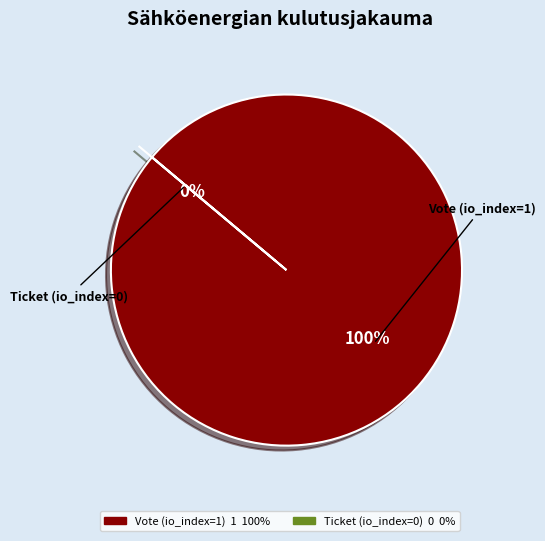

What is the majority slice?

Vote (io_index=1)